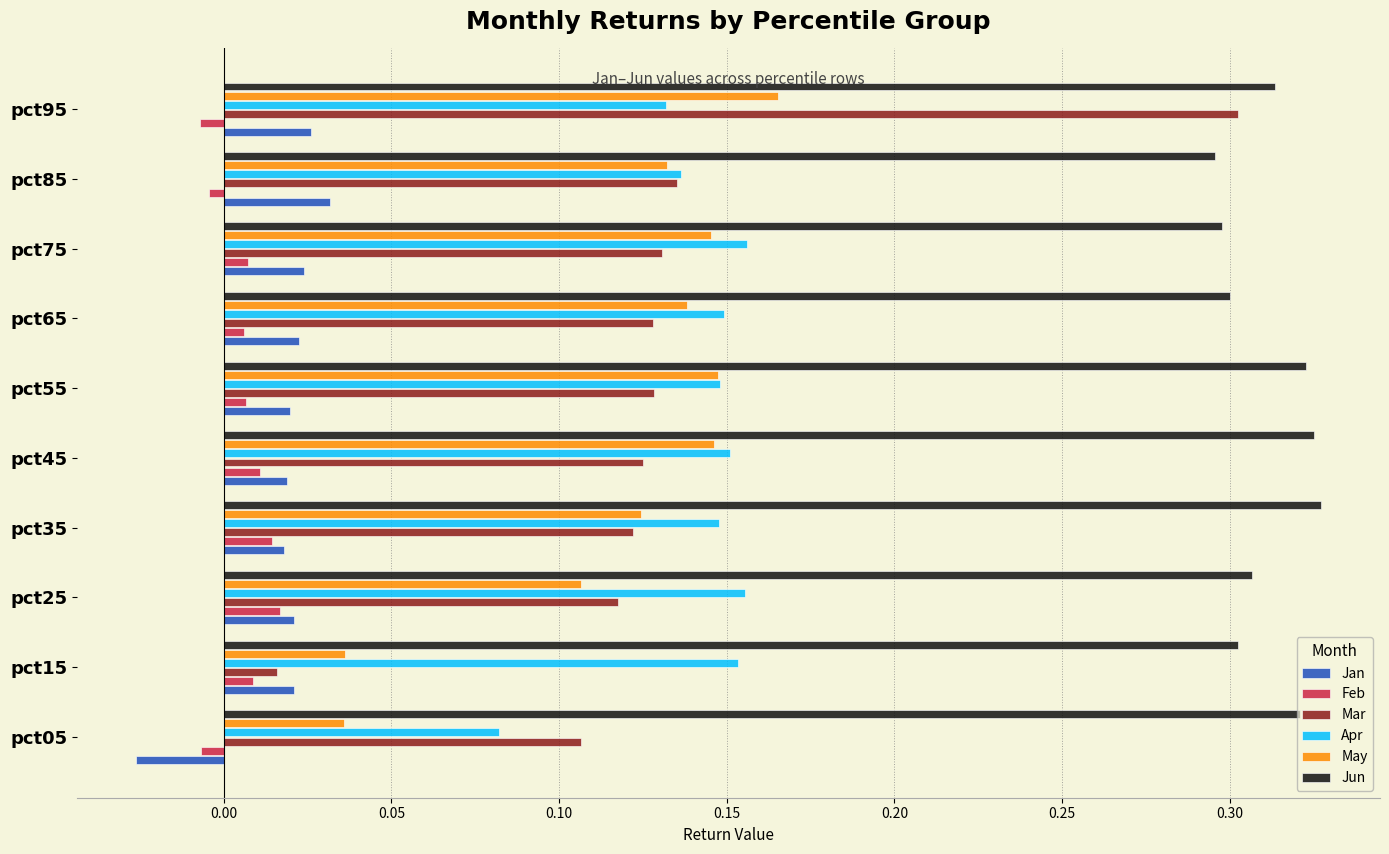

At how many categories does at least one series exceed 0?

10